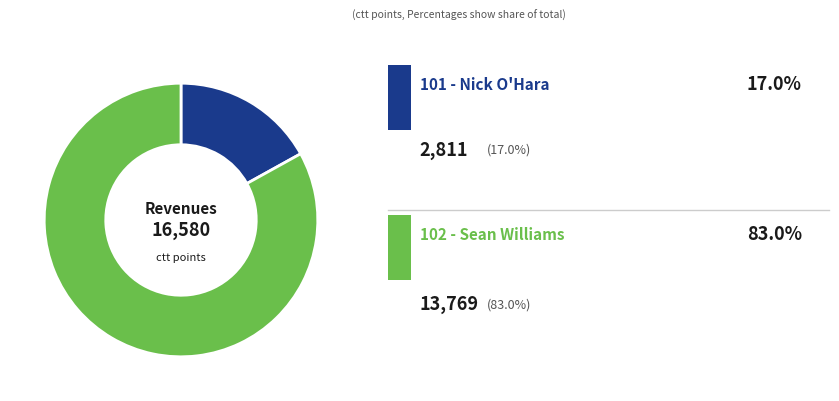

Is there any slice that represents more than half of the pie?

Yes